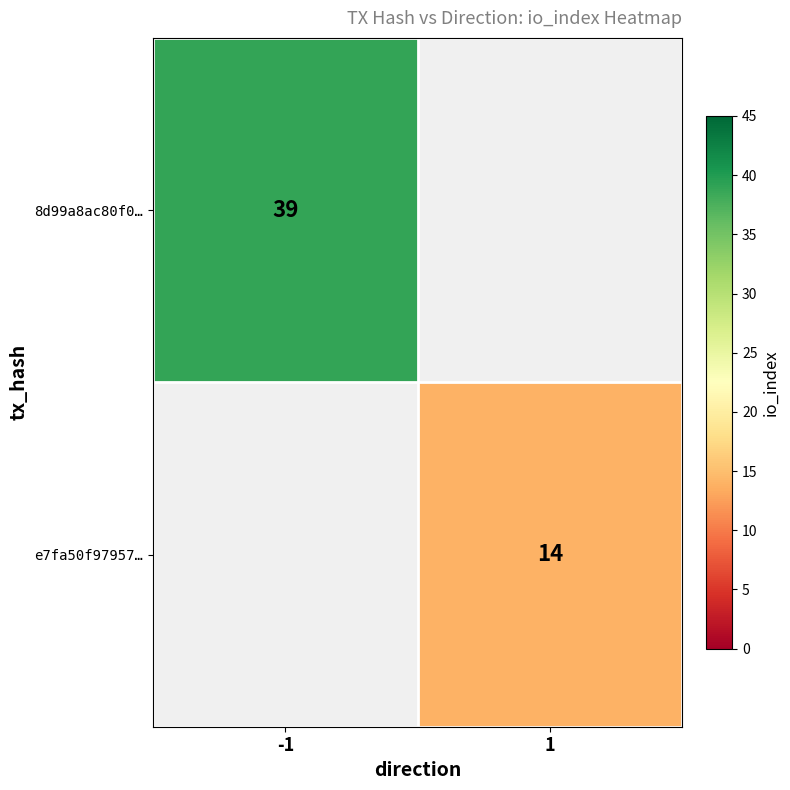

Is it true that 8d99a8ac80f0… equals 39 at -1?

True